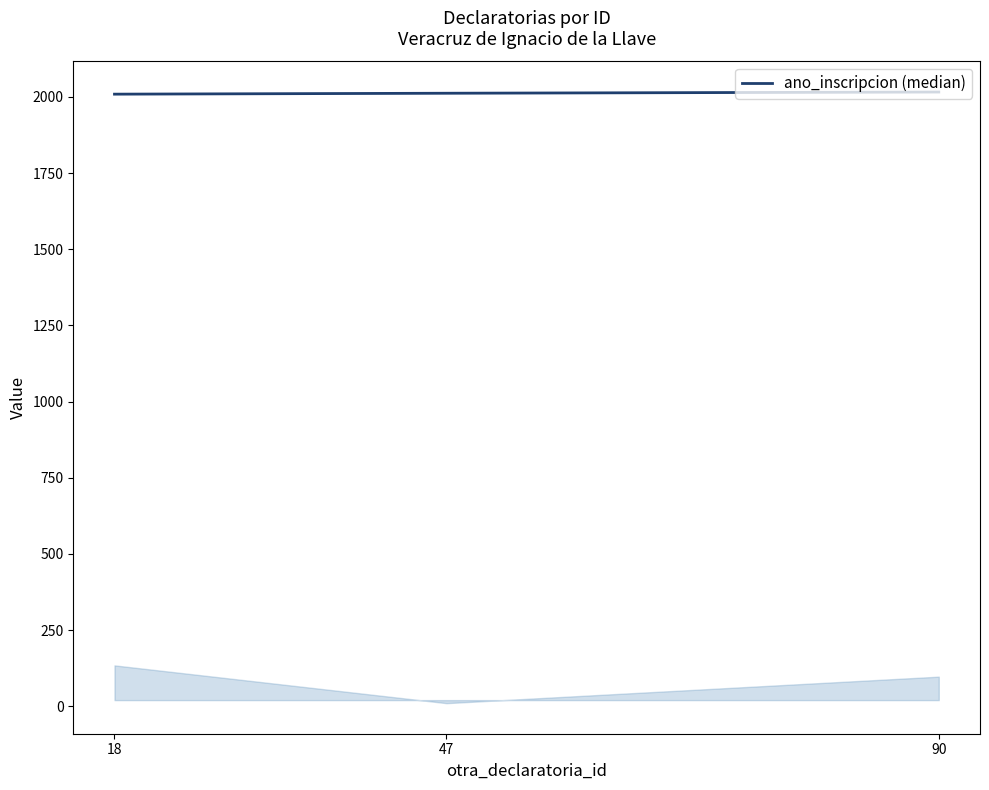

How many values are below 2012?

1